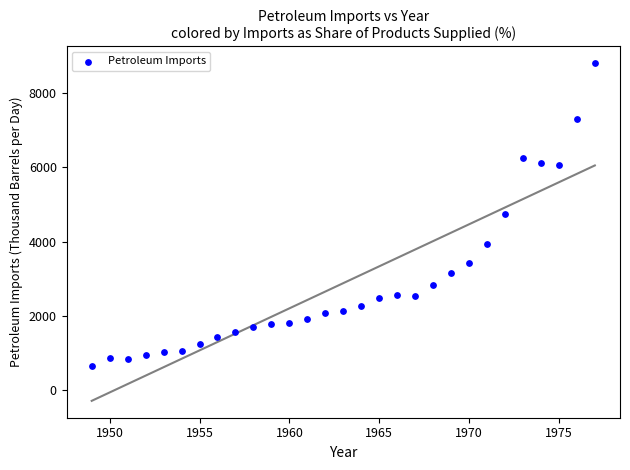

What is the range of X values (max minus min)?

28.0